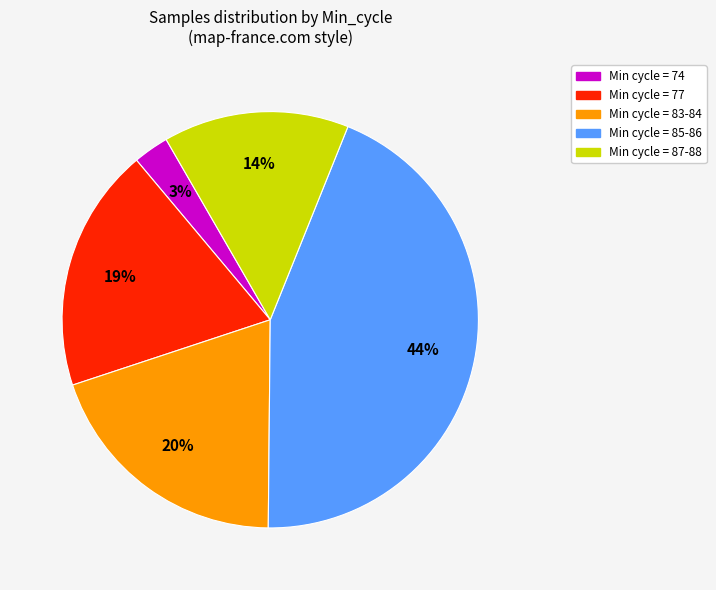

Does any single category account for the majority?

No